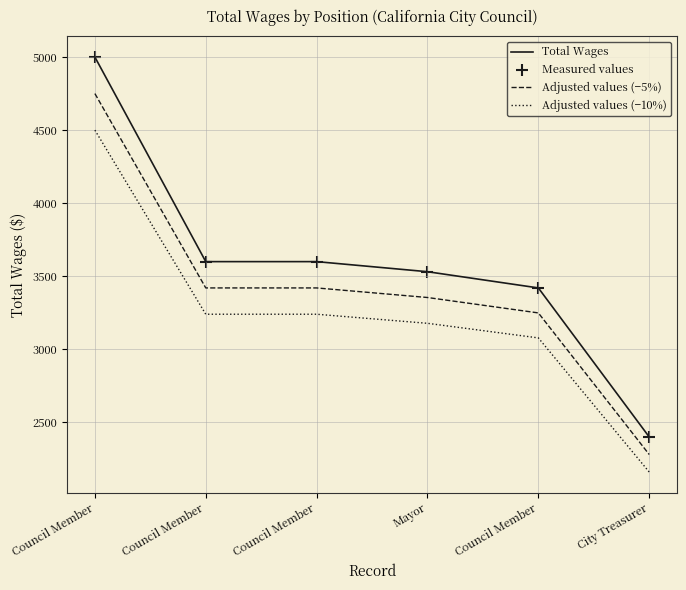

At how many categories does at least one series exceed 3340?

5